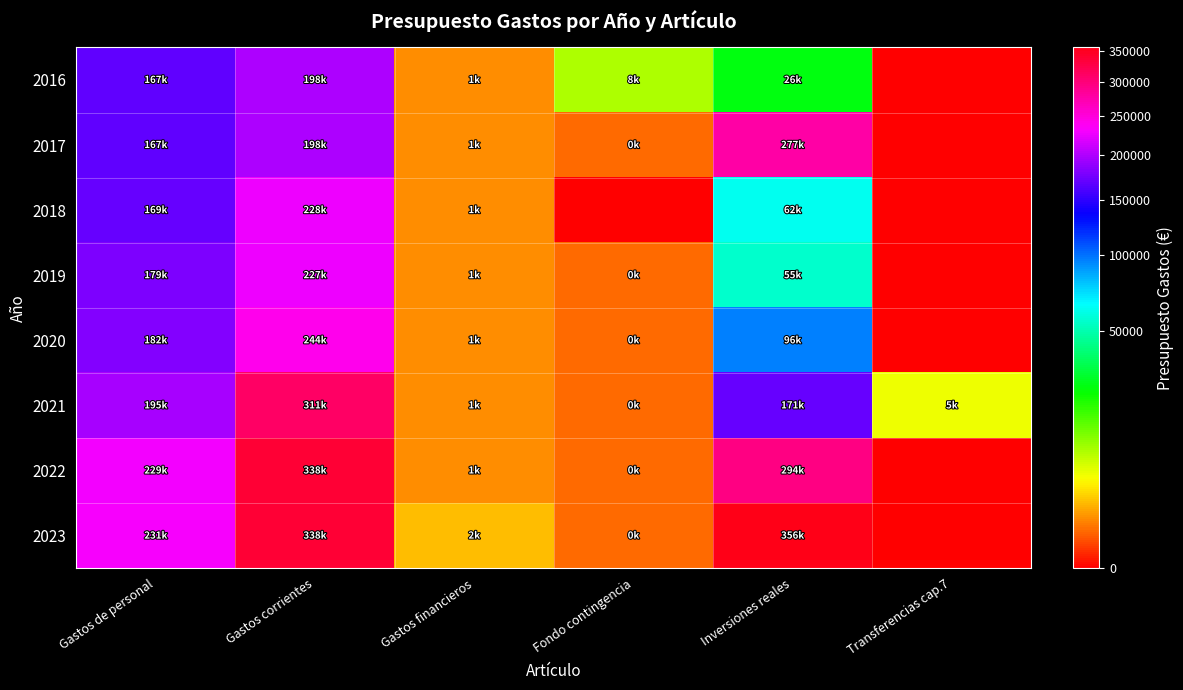

Rank the series at Inversiones reales from lowest to highest value.

2016, 2019, 2018, 2020, 2021, 2017, 2022, 2023